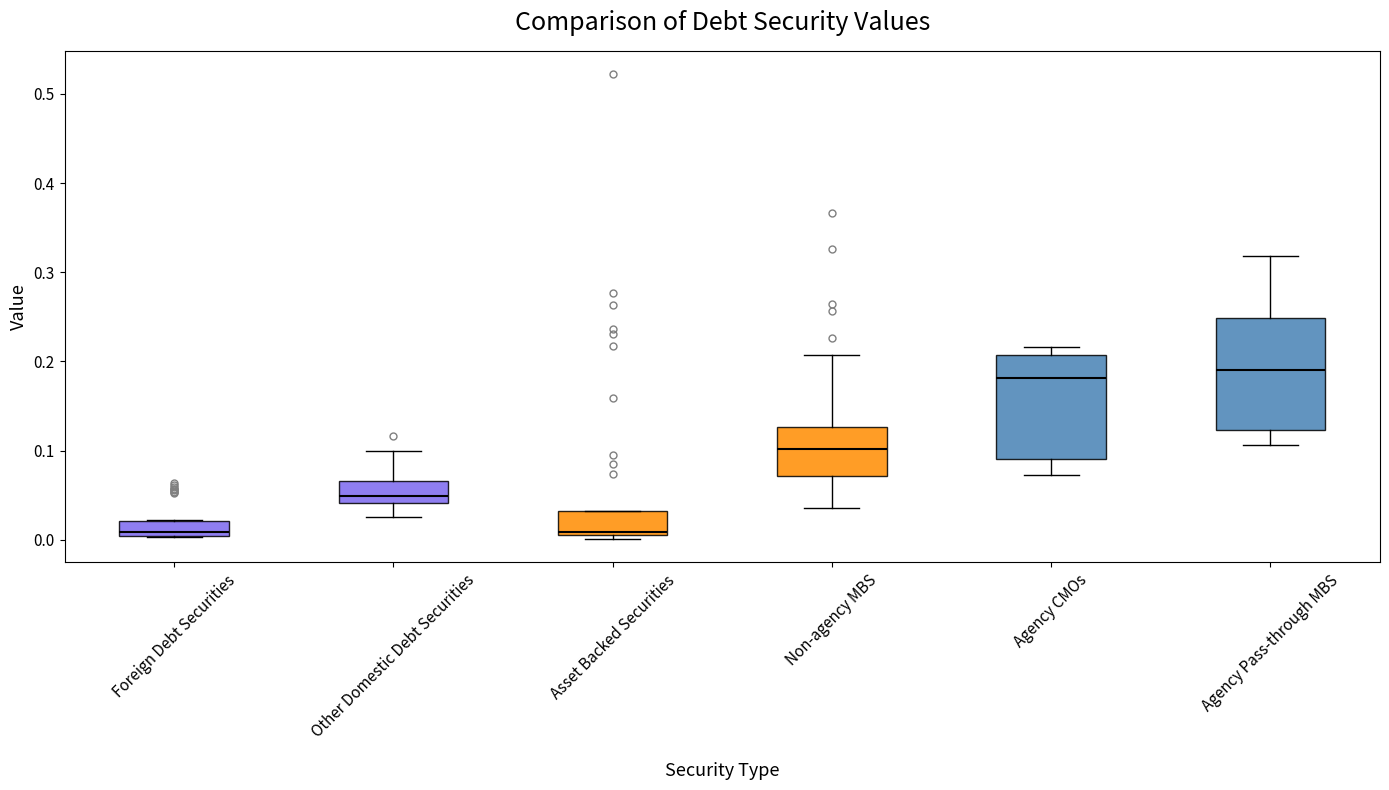

Reading left to right, read every box against the y-axis: the position of its median line, the range the box covers, and the ends of its whiskers. The values are not printed on the chart, so give them approximately, as read against the axis.

Foreign Debt Securities: median 0.01, box 0.00 to 0.02, whiskers 0.00 to 0.02
Other Domestic Debt Securities: median 0.05, box 0.04 to 0.07, whiskers 0.03 to 0.10
Asset Backed Securities: median 0.01, box 0.01 to 0.03, whiskers 0.00 to 0.03
Non-agency MBS: median 0.10, box 0.07 to 0.13, whiskers 0.04 to 0.21
Agency CMOs: median 0.18, box 0.09 to 0.21, whiskers 0.07 to 0.22
Agency Pass-through MBS: median 0.19, box 0.12 to 0.25, whiskers 0.11 to 0.32